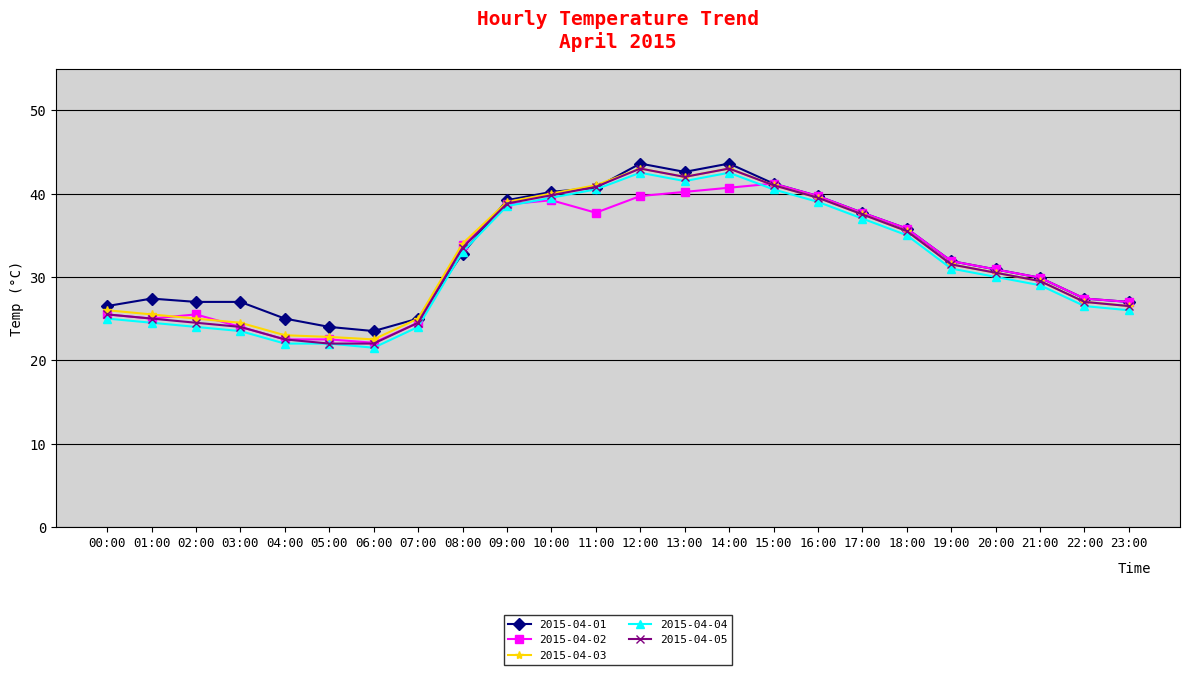

The value of 2015-04-01 at 18:00 is 16.2. True or false?

False